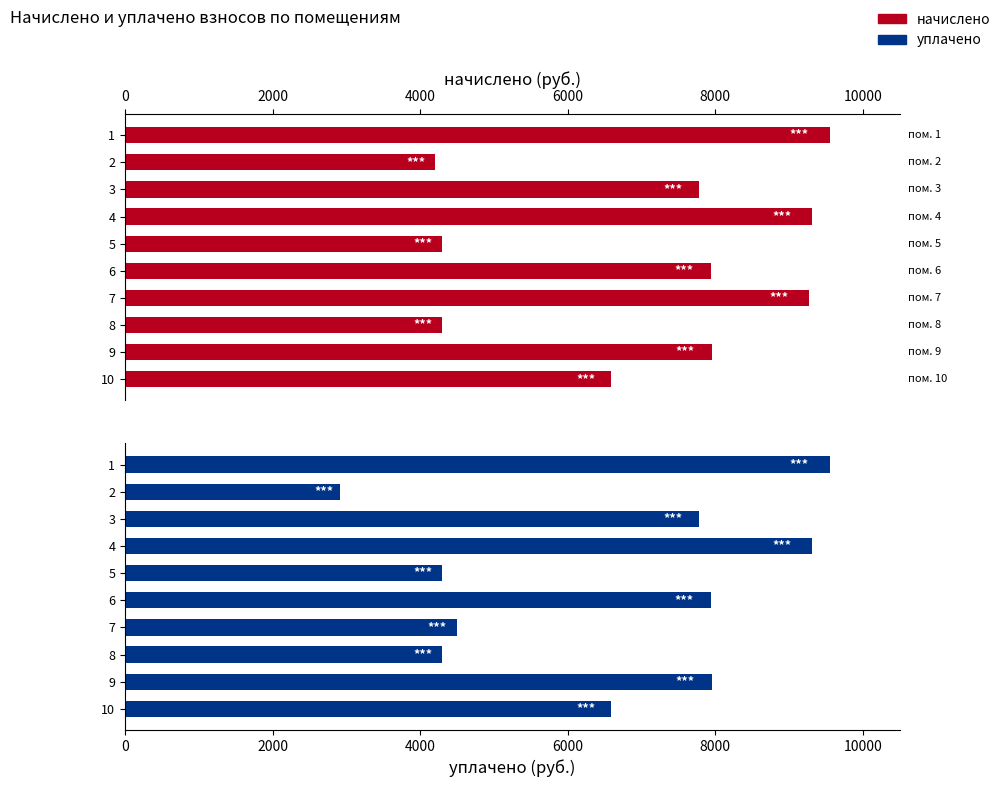

Which has a higher value, 6 or 7?

7